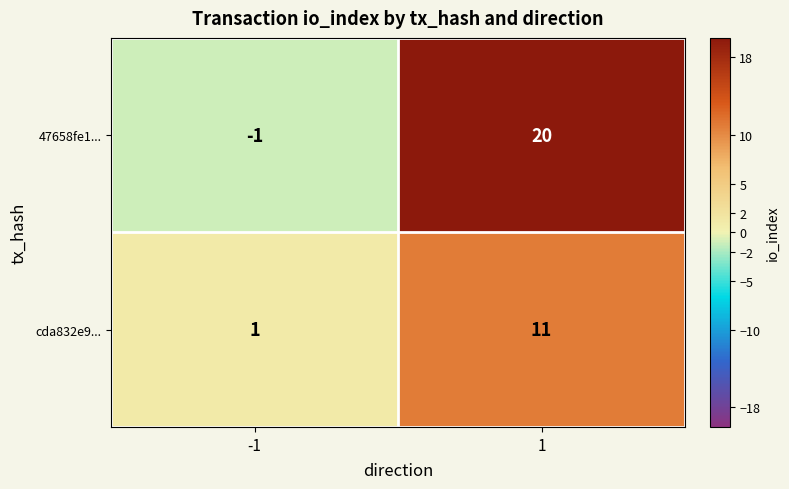

How many distinct data groups are displayed?

2